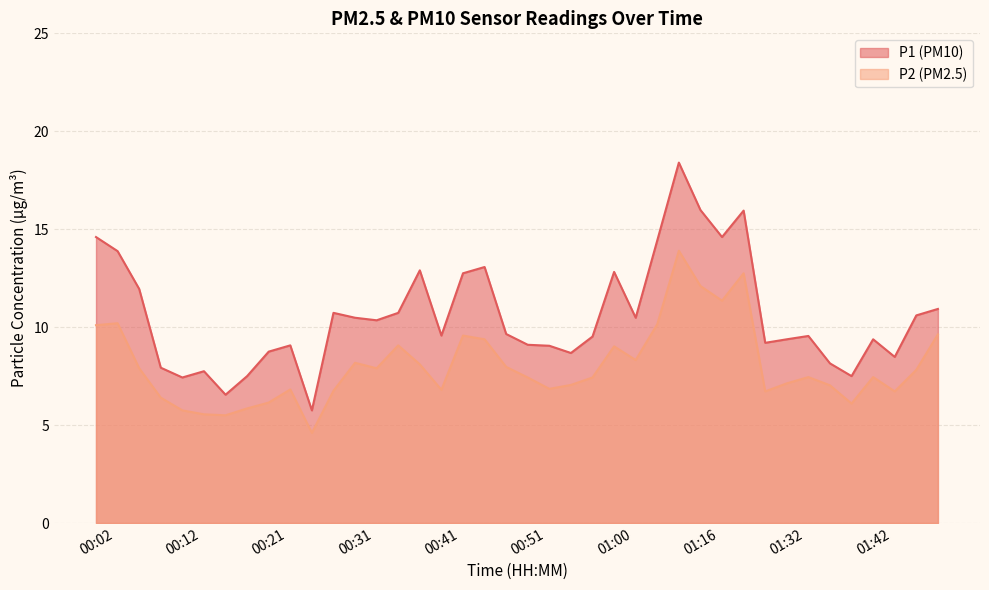

Is it true that P2 equals 8.1 at 00:21?

False